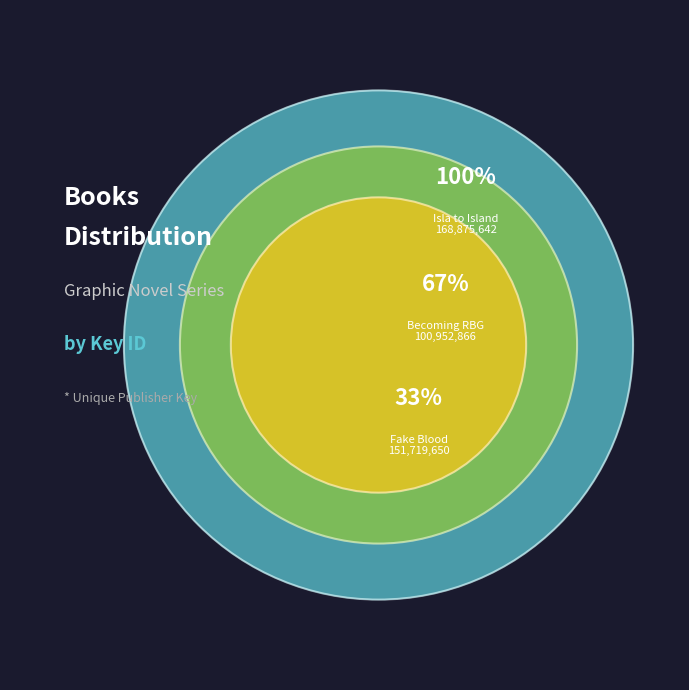

What is the ratio of the value at Isla to Island to the value at Becoming RBG?

1.7